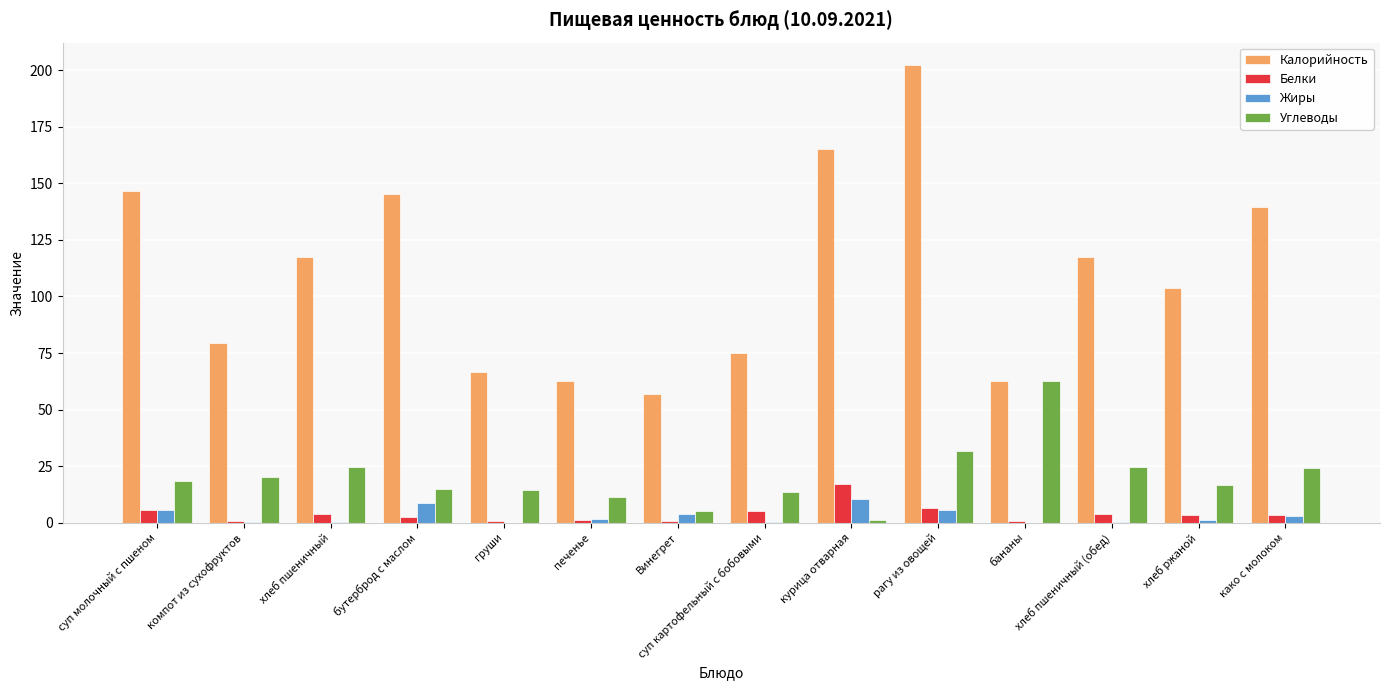

Read the Углеводы value at хлеб ржаной.

16.8